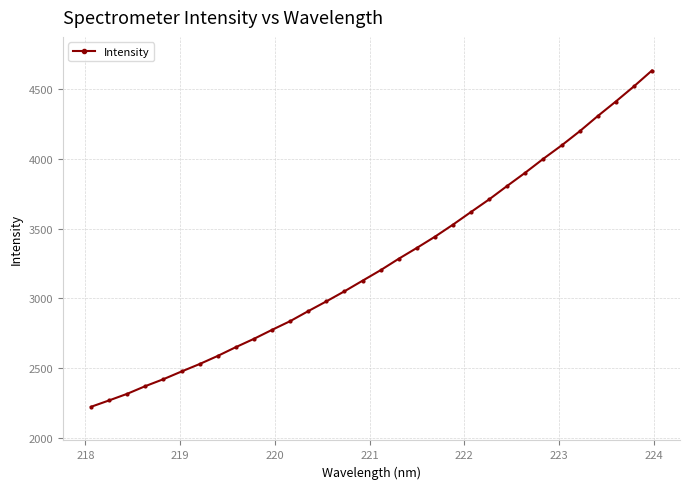

How many data points does each series have?

32